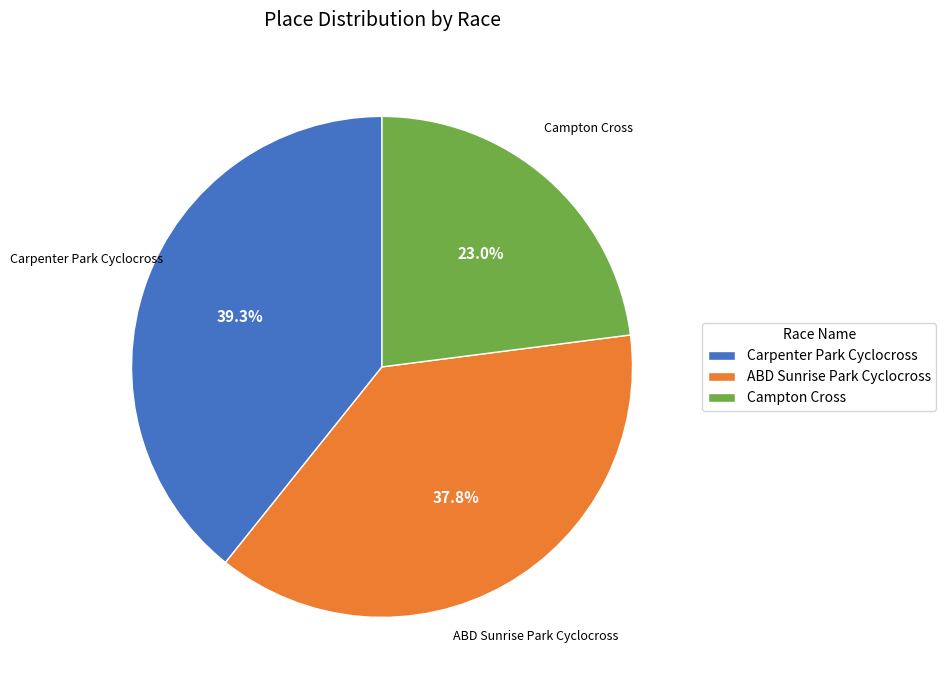

Combined, what portion of the pie is Carpenter Park Cyclocross and Campton Cross?

62.2%